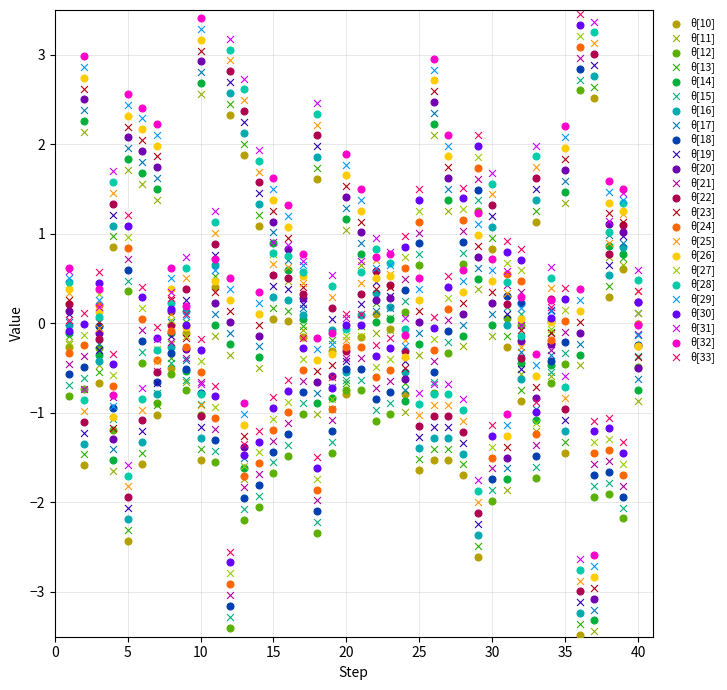

What are all the series names shown in the legend?

θ[10], θ[11], θ[12], θ[13], θ[14], θ[15], θ[16], θ[17], θ[18], θ[19], θ[20], θ[21], θ[22], θ[23], θ[24], θ[25], θ[26], θ[27], θ[28], θ[29], θ[30], θ[31], θ[32], θ[33]